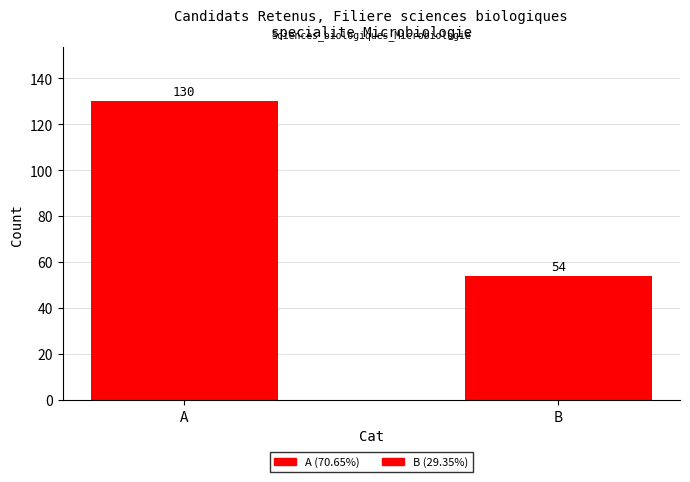

Approximately how many times larger is the value at B compared to A?

0.4